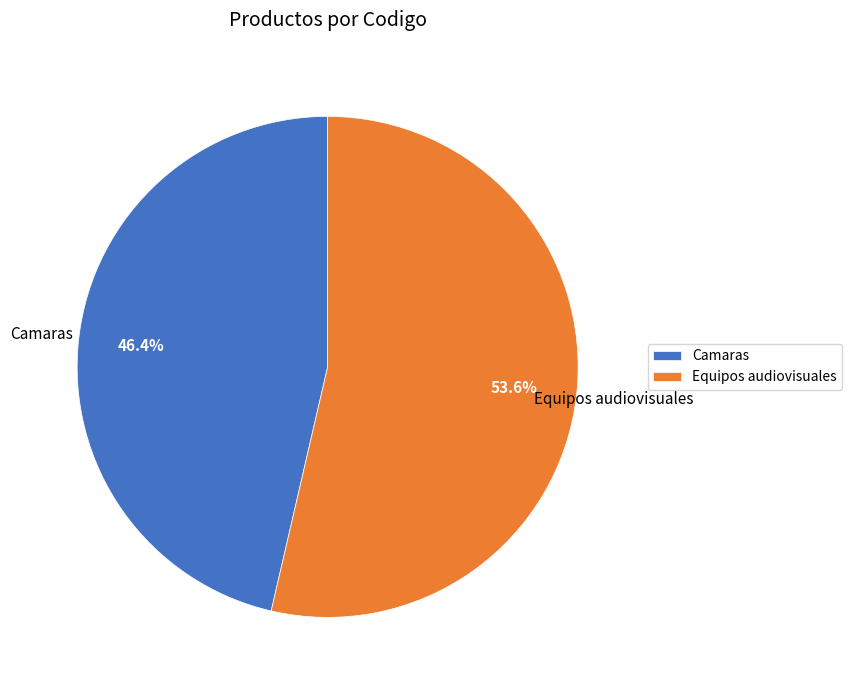

Approximately how many times larger is the value at Equipos audiovisuales compared to Camaras?

1.2